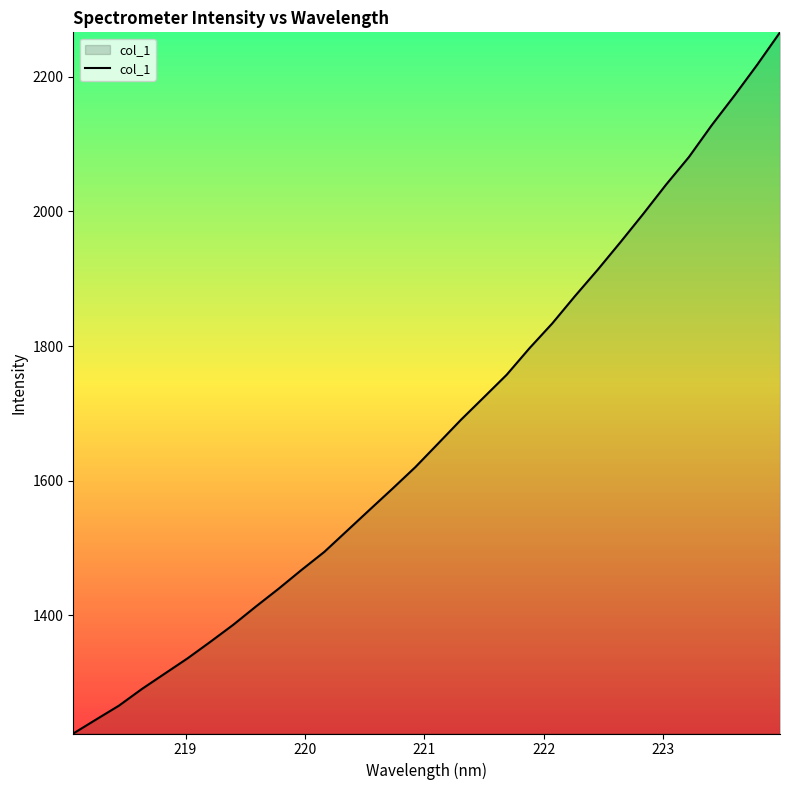

True or false: the data has more than 1 interior local peaks.

False